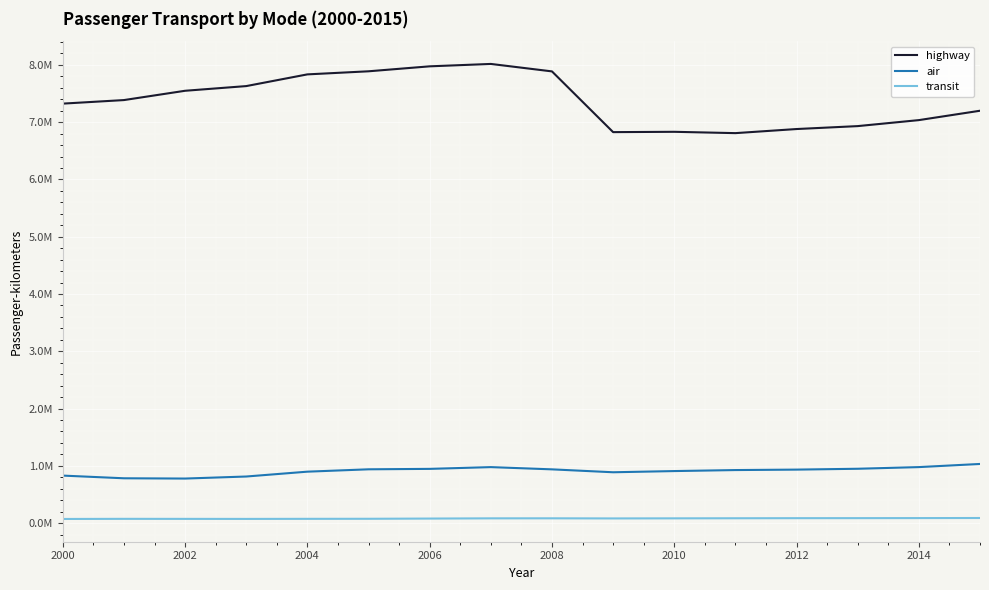

True or false: transit and highway intersect in this chart.

False